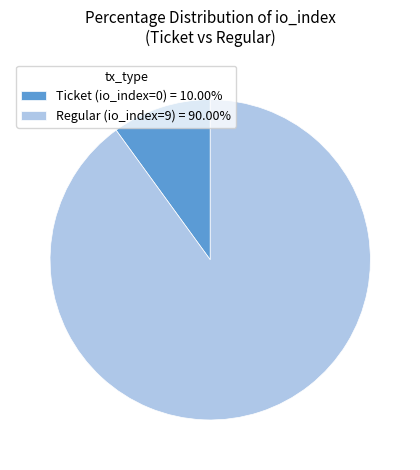

Which slice is the smallest?

Ticket (io_index=0)